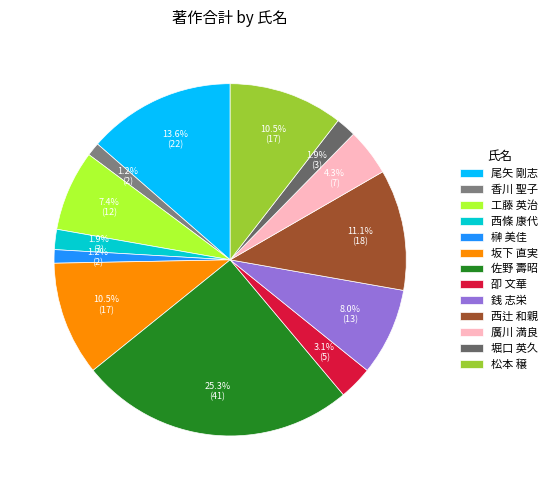

True or false: 堀口 英久 accounts for 1% of the total.

False